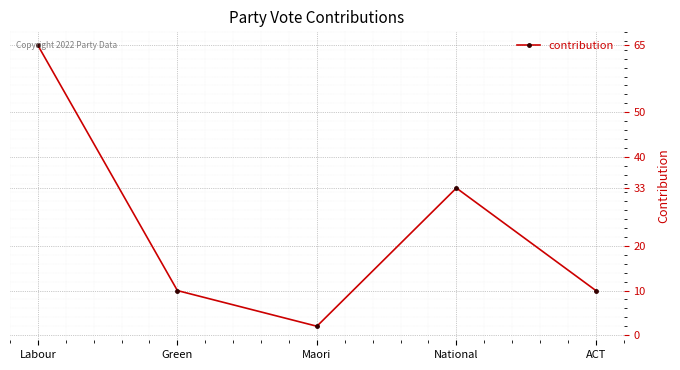

At which label is the value closest to 33?

National